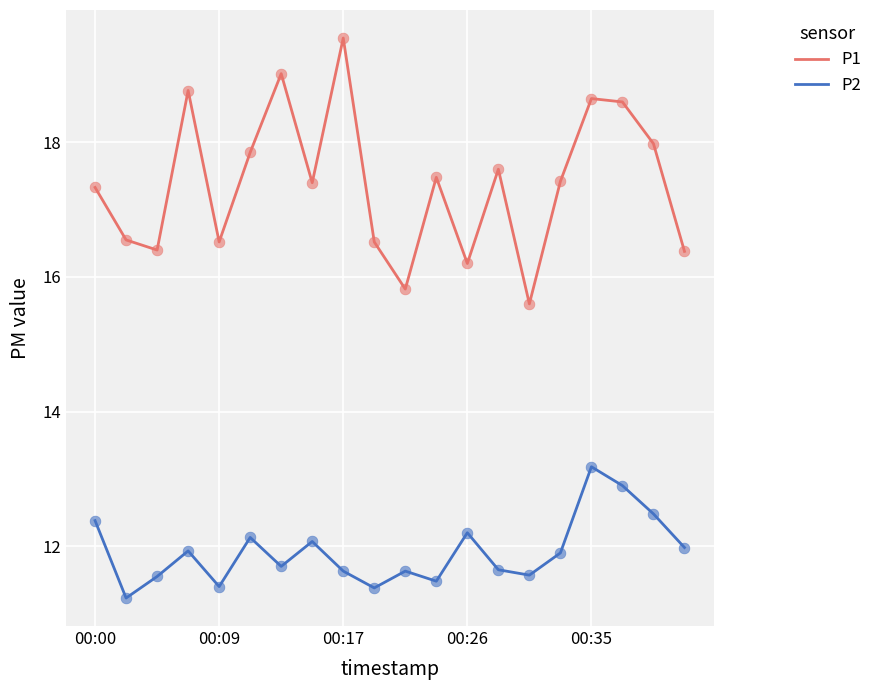

Which series has the largest range (max minus min)?

P1